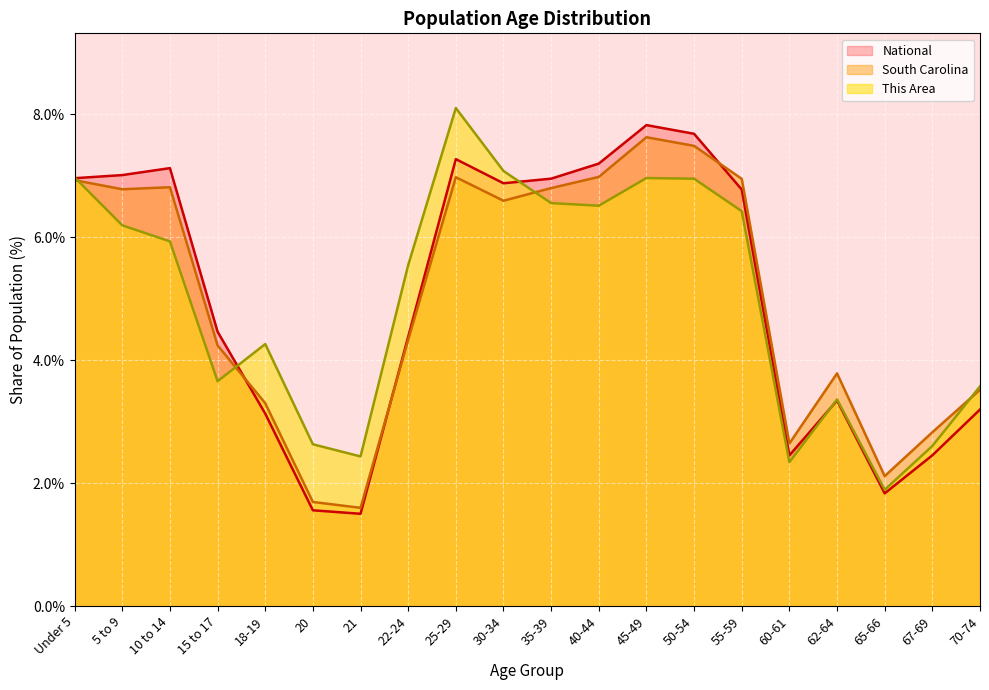

List the series in order of their peak value, highest first.

This Area, National, South Carolina